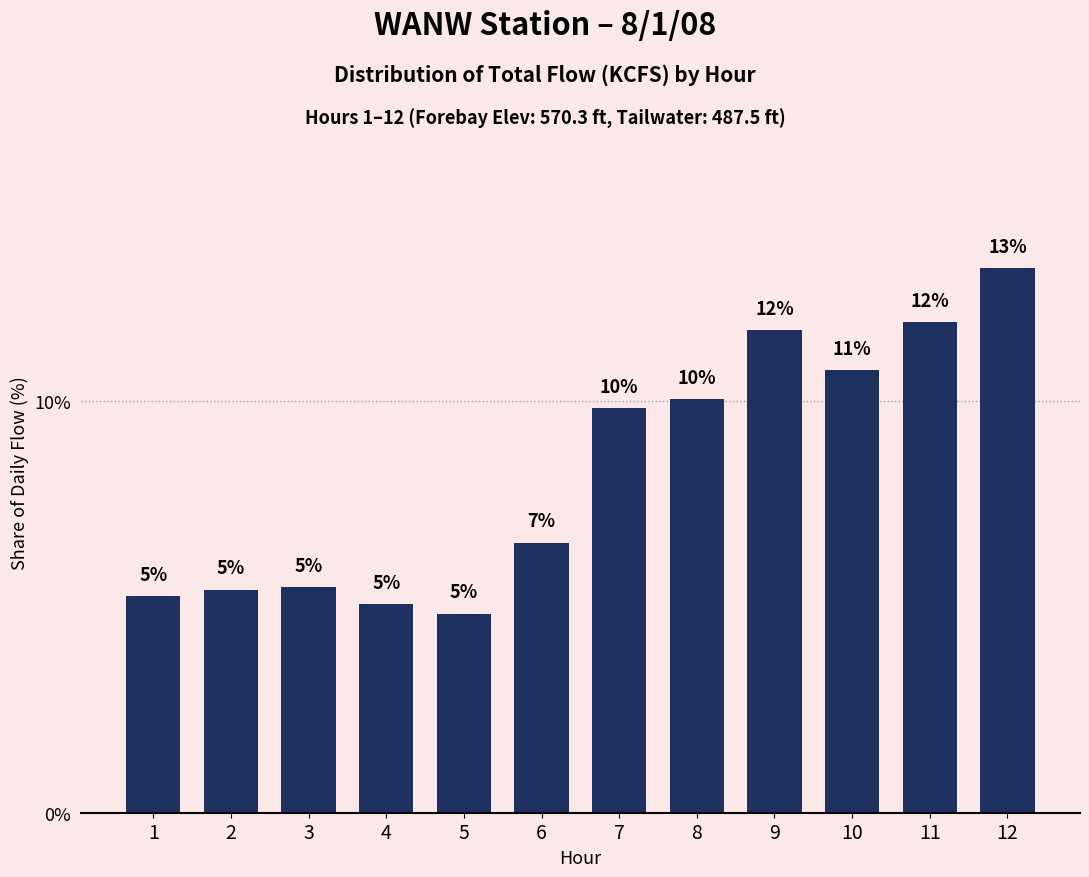

Does the chart contain stacked bars?

No